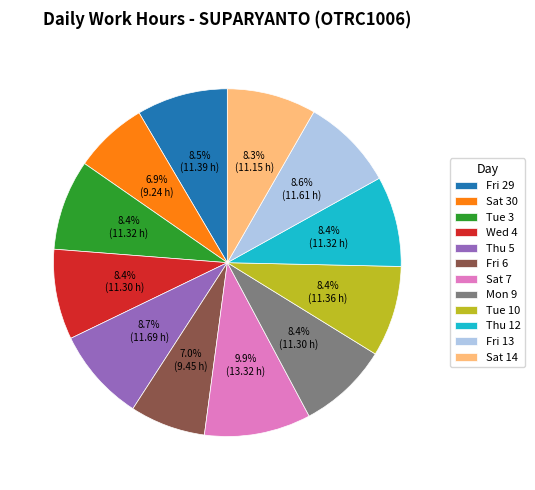

To the nearest percent, what is the difference between the largest and smallest slice percentages?

3%